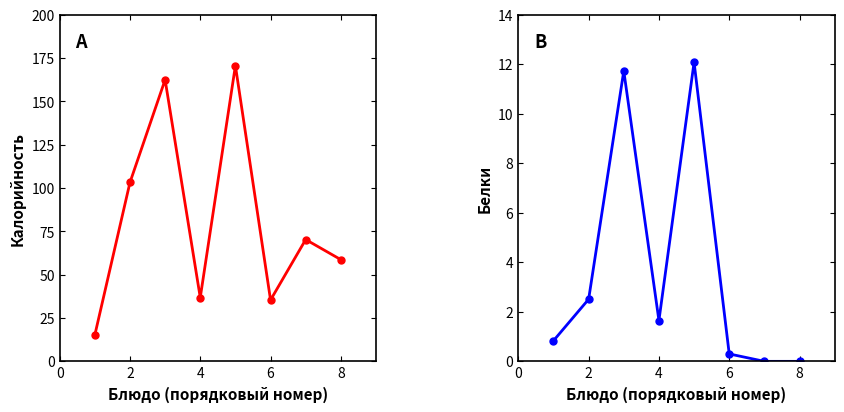

True or false: Белки and Калорийность intersect in this chart.

False